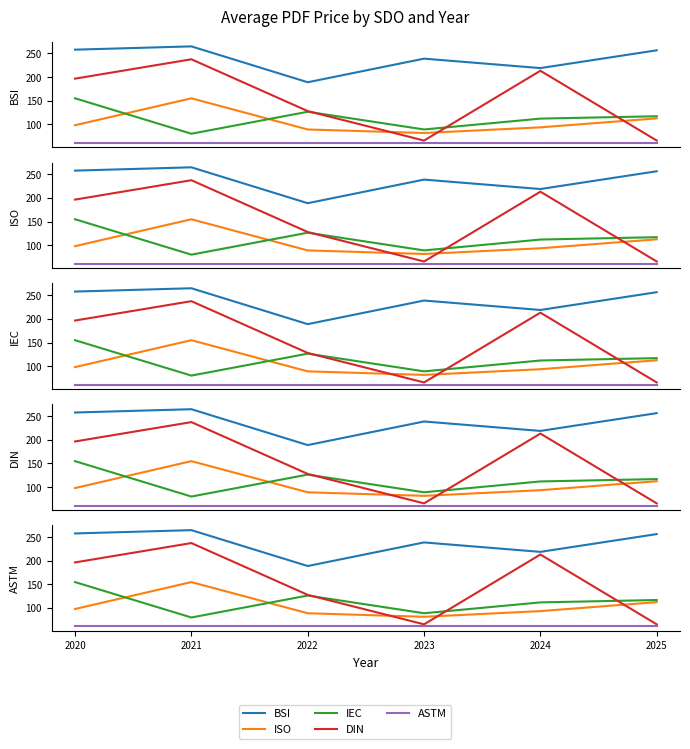

Which label corresponds to the largest value in the chart?

2021